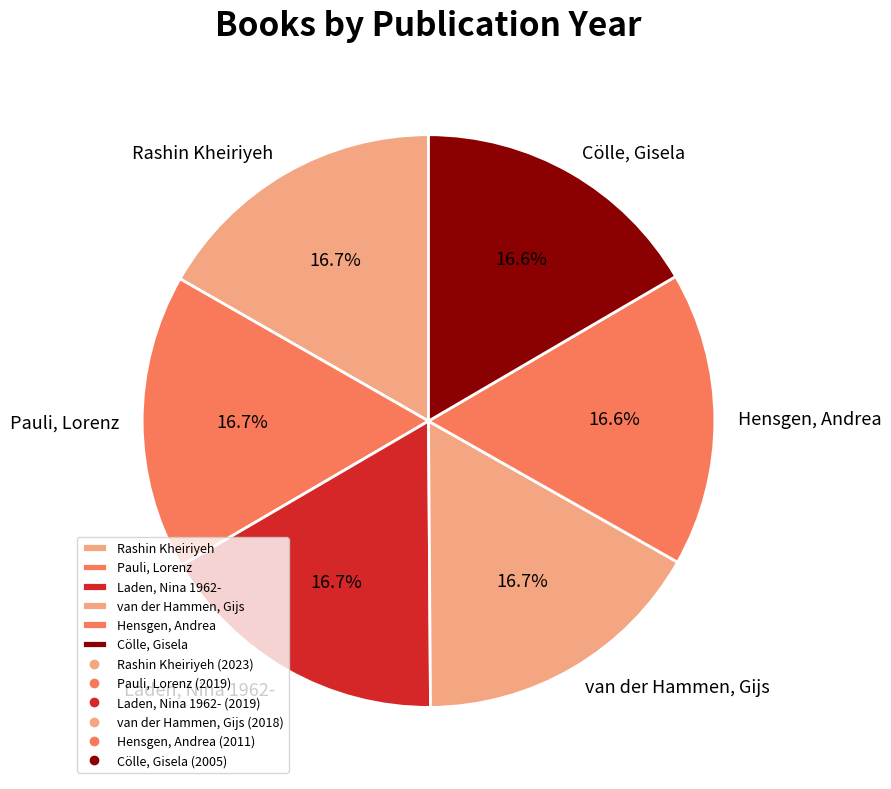

Approximately how many times larger is the value at Pauli, Lorenz compared to Hensgen, Andrea?

1.0